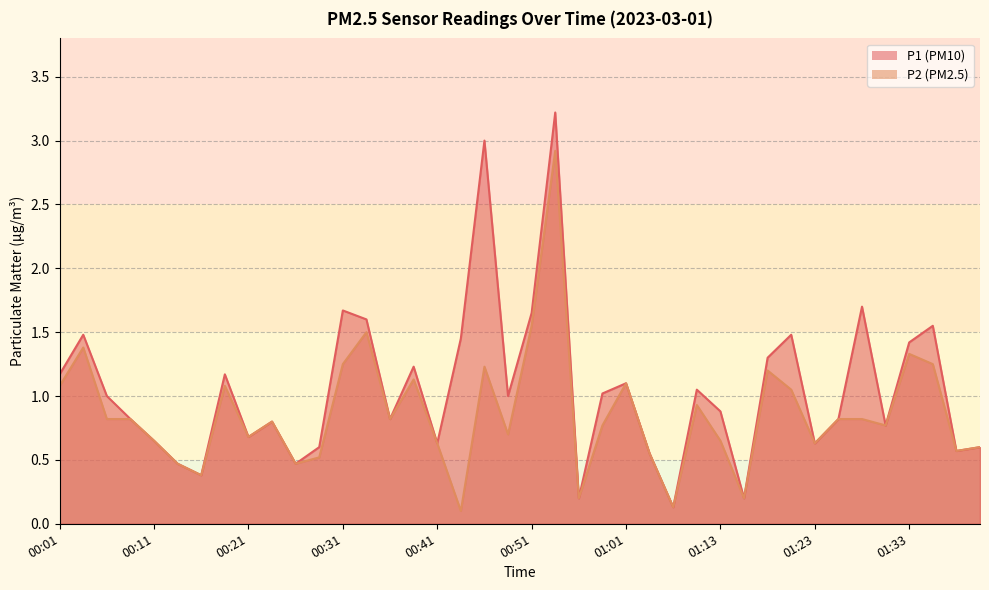

Is the value of P1 at 00:11 greater than the value of P2 at 00:51?

No